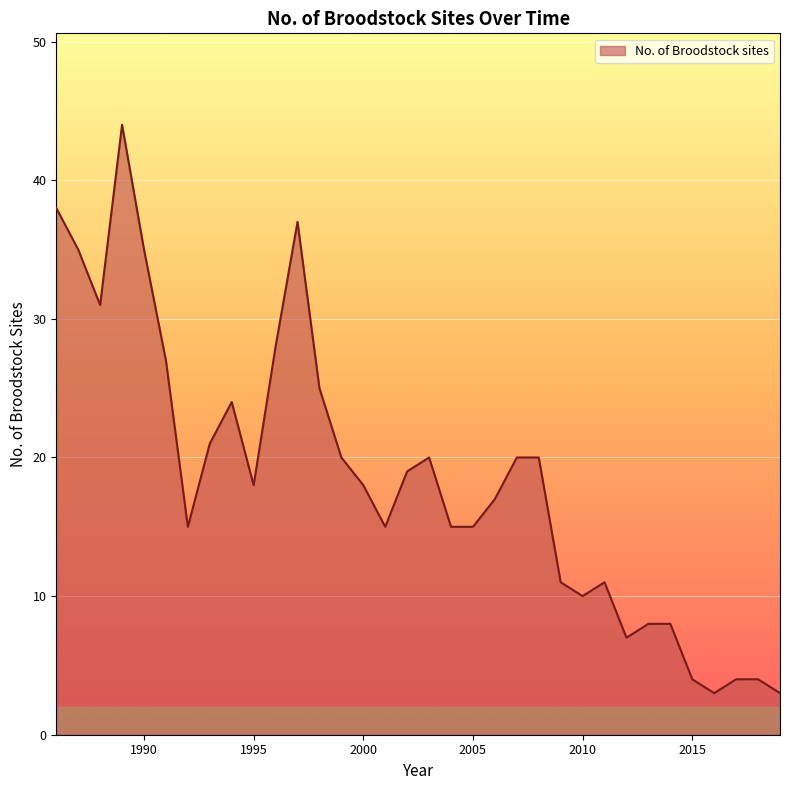

What is the sum of all values?

630